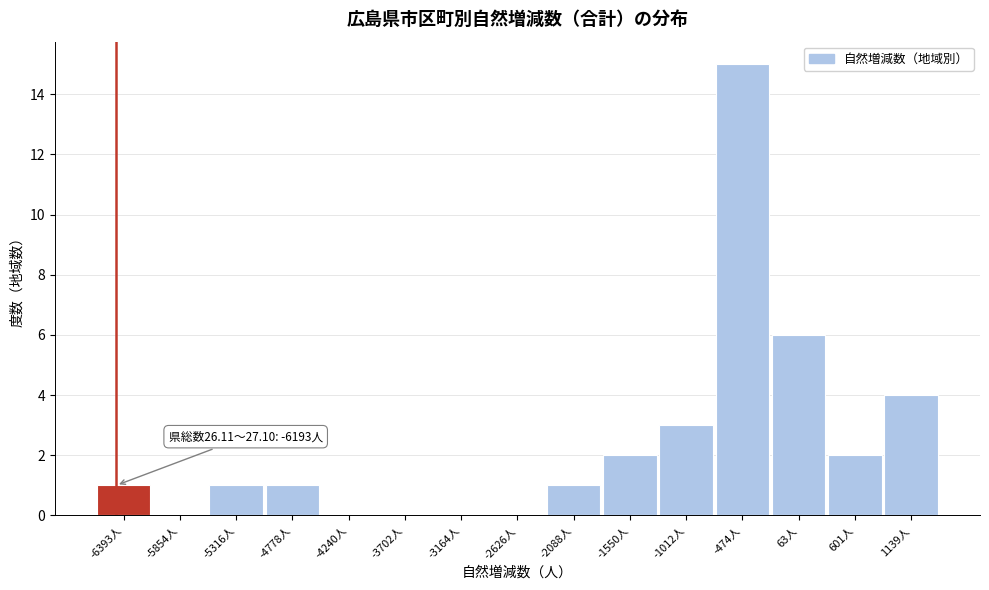

Reading left to right, what are all the values shown in this chart?

-6393人=1	-5854人=0	-5316人=1	-4778人=1	-4240人=0	-3702人=0	-3164人=0	-2626人=0	-2088人=1	-1550人=2	-1012人=3	-474人=15	63人=6	601人=2	1139人=4